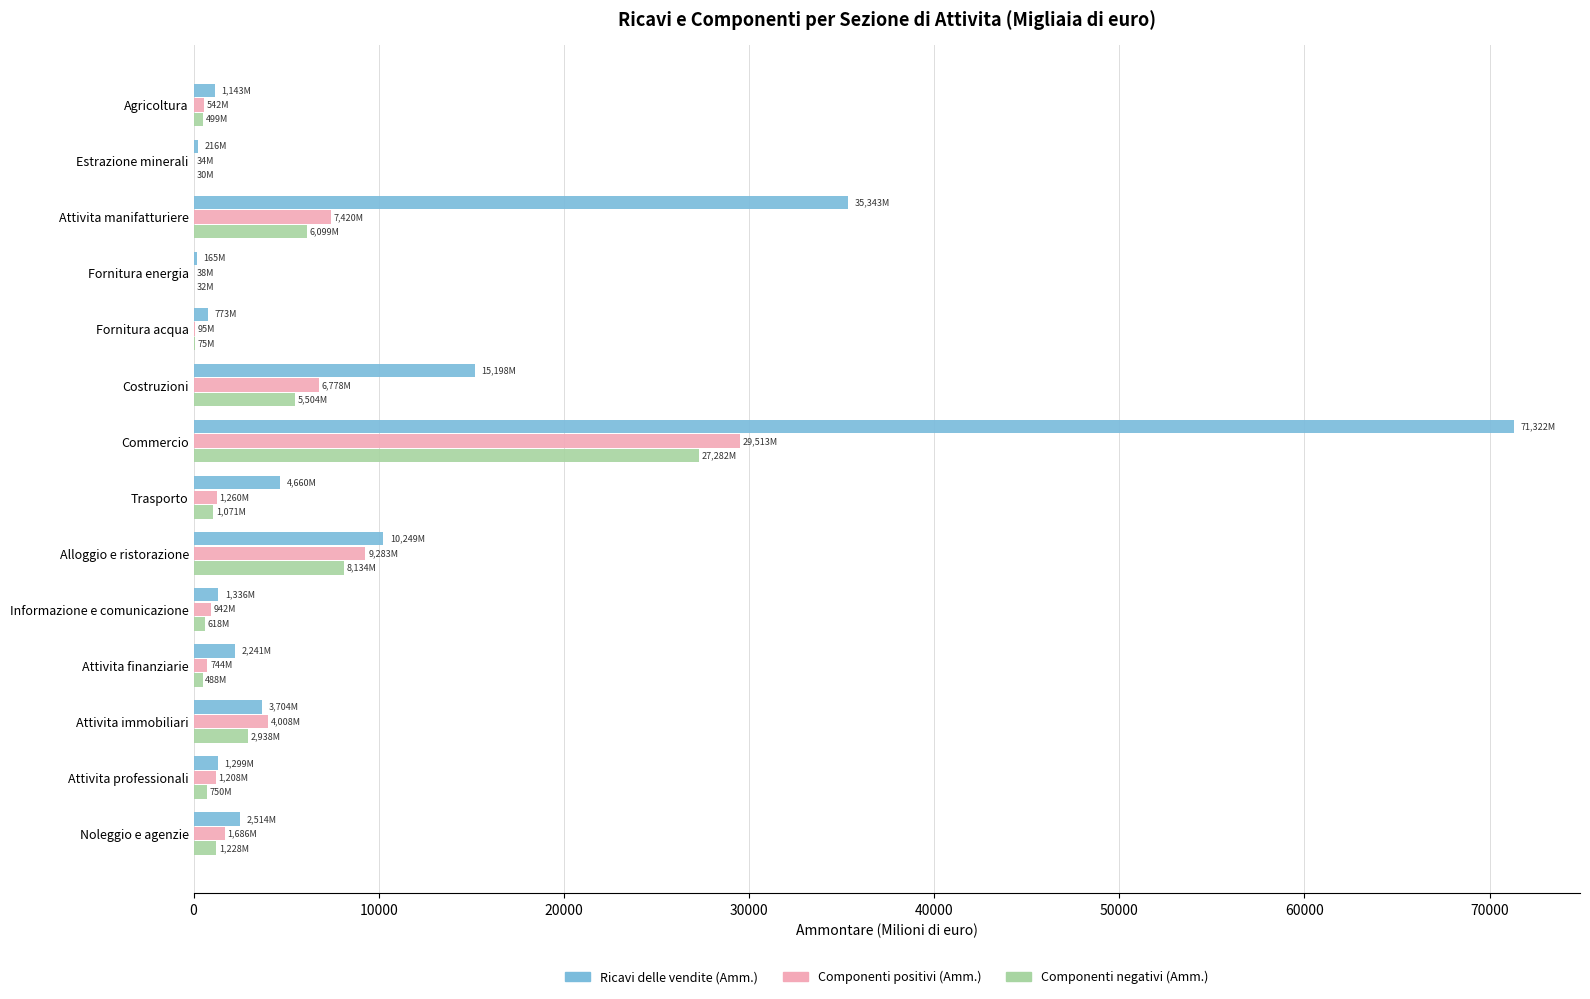

Where is Componenti negativi (Amm.) nearest to the value 13655?

Alloggio e ristorazione